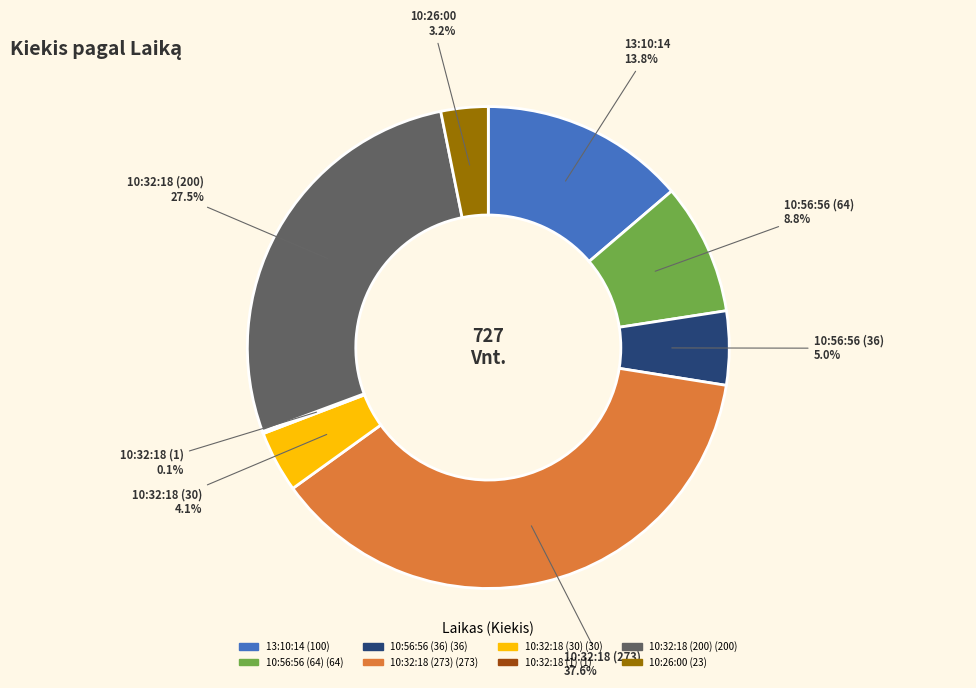

What is the total percentage of 10:56:56 (36) and 10:32:18 (30)?

9.1%